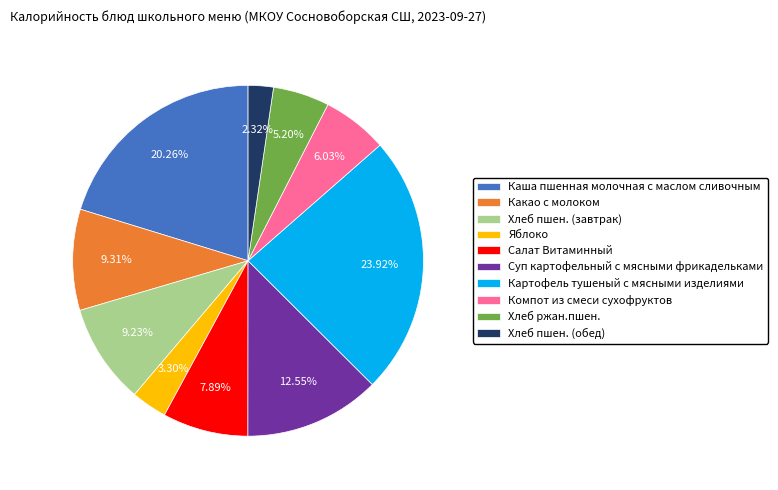

Which has a higher value, Каша пшенная молочная с маслом сливочным or Яблоко?

Каша пшенная молочная с маслом сливочным